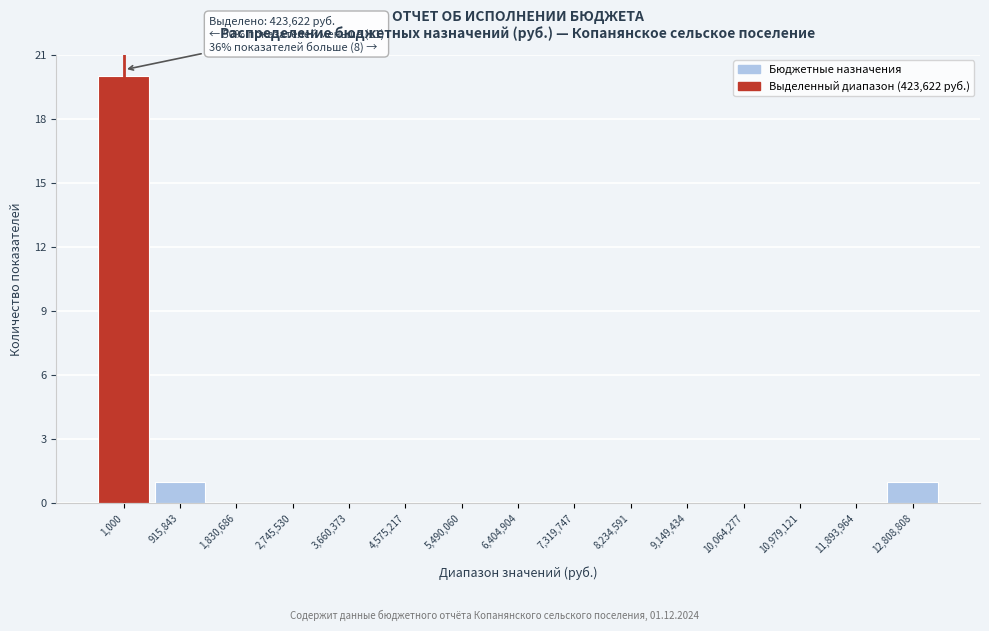

Reading left to right, transcribe all the data shown in this chart.

1,000=20	915,843=1	1,830,686=0	2,745,530=0	3,660,373=0	4,575,217=0	5,490,060=0	6,404,904=0	7,319,747=0	8,234,591=0	9,149,434=0	10,064,277=0	10,979,121=0	11,893,964=0	12,808,808=1